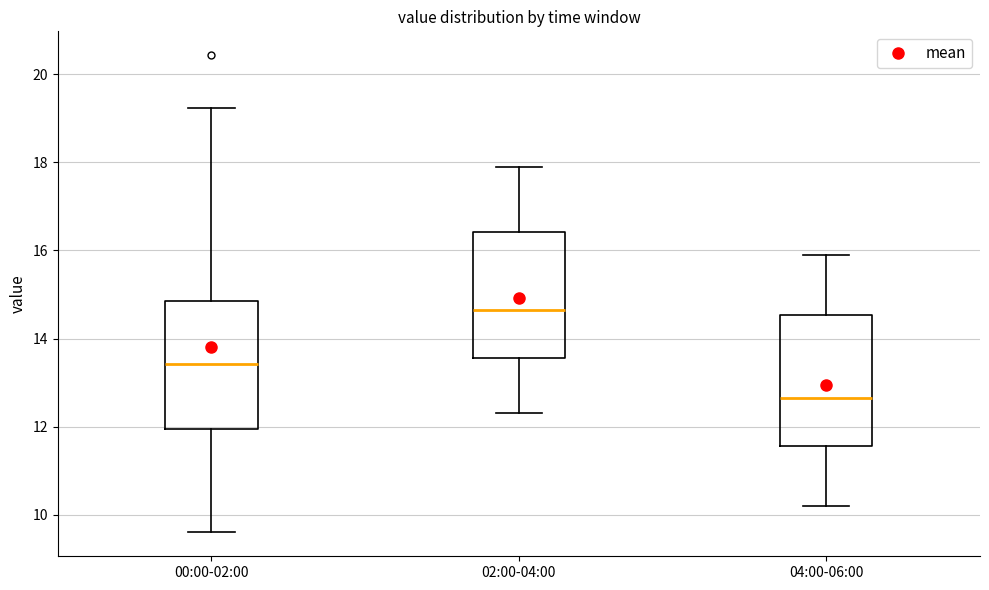

Reading left to right, transcribe this box plot: for each box, give where its median line is, the range the box spans, and where its two whiskers end, as read against the y-axis. The values are not printed on the chart, so give them approximately, as read against the axis.

00:00-02:00: median 13.4, box 12.0 to 14.8, whiskers 9.6 to 19.2
02:00-04:00: median 14.6, box 13.6 to 16.4, whiskers 12.4 to 18.0
04:00-06:00: median 12.6, box 11.6 to 14.6, whiskers 10.2 to 16.0